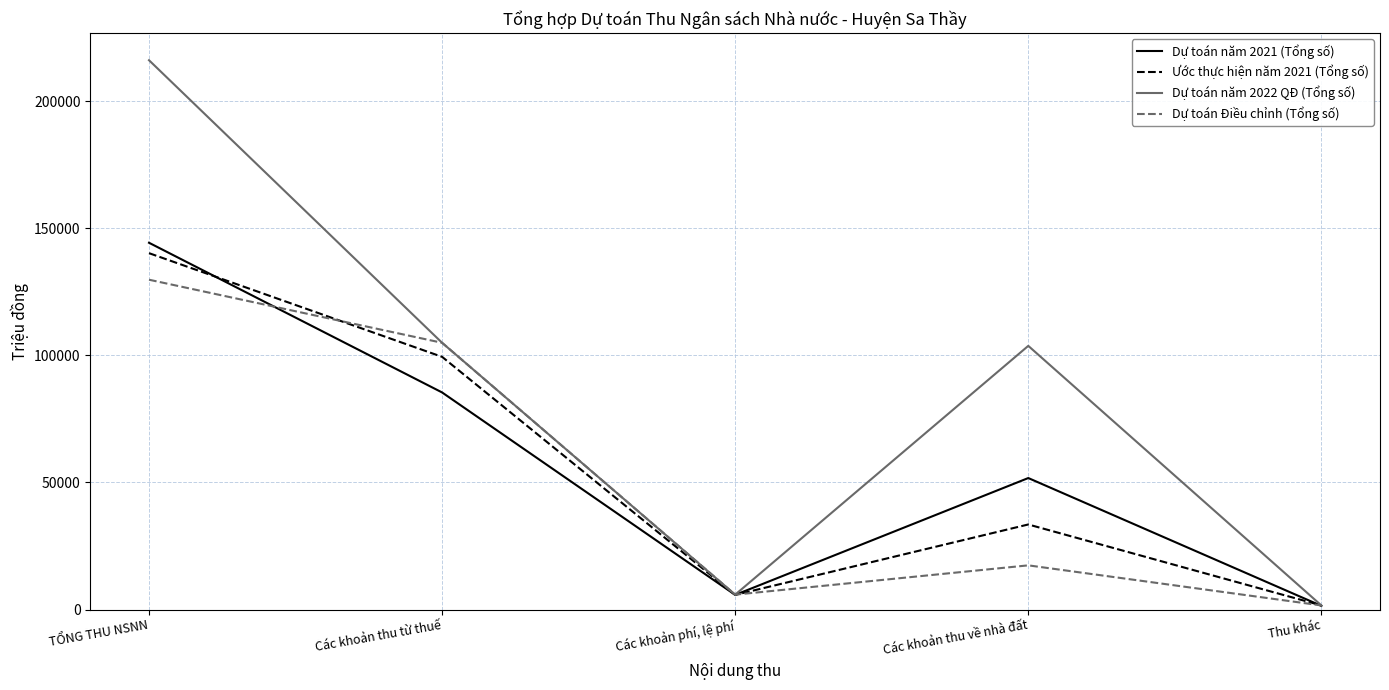

What is the total value across all series at Các khoản thu từ thuế?

394877.1